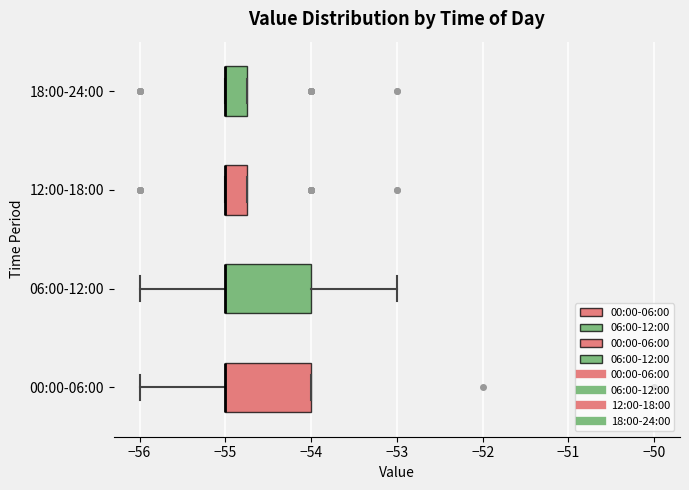

Where is the right edge of the box for 00:00-06:00 on the x-axis? The values are not printed on the chart, so give them approximately, as read against the axis.

-54.0